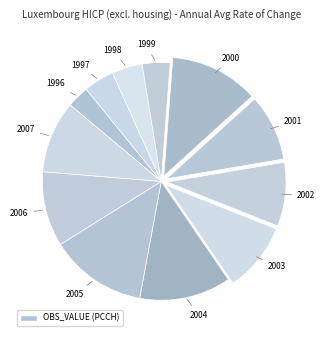

Count the number of slices in the pie.

12